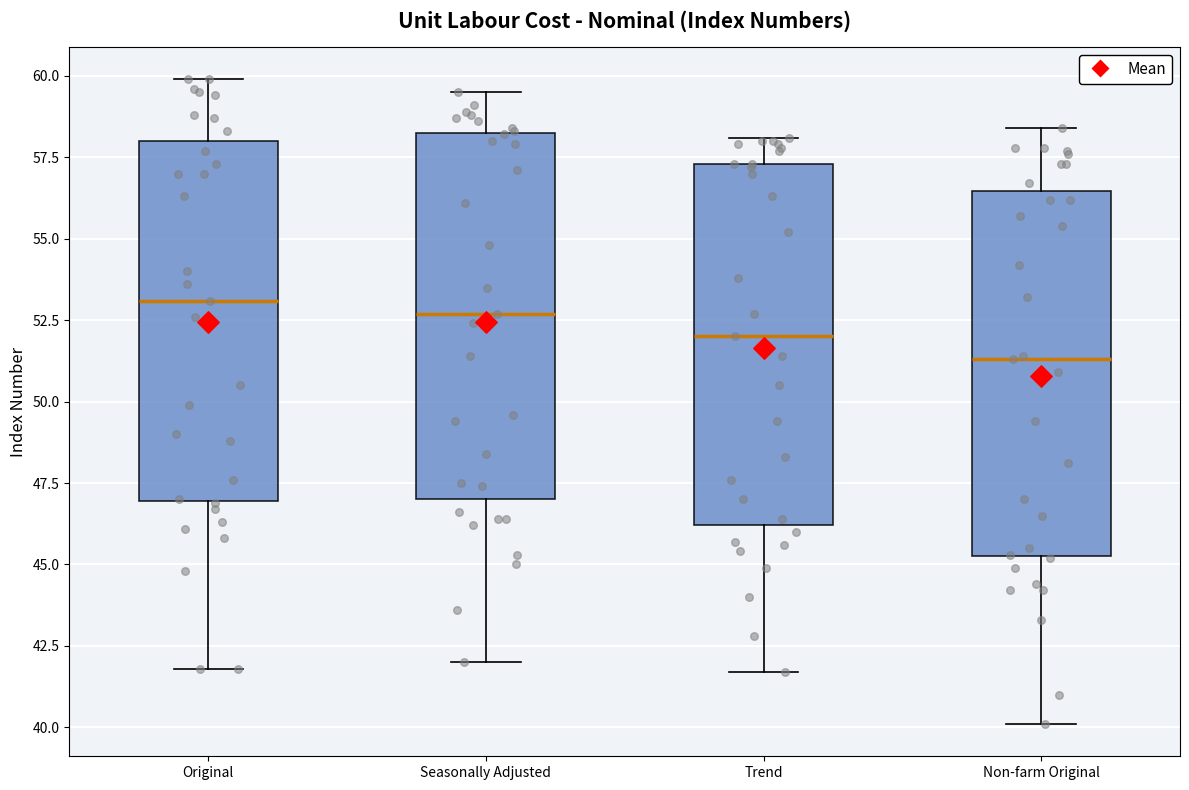

Which box has the lowest median line?

Non-farm Original